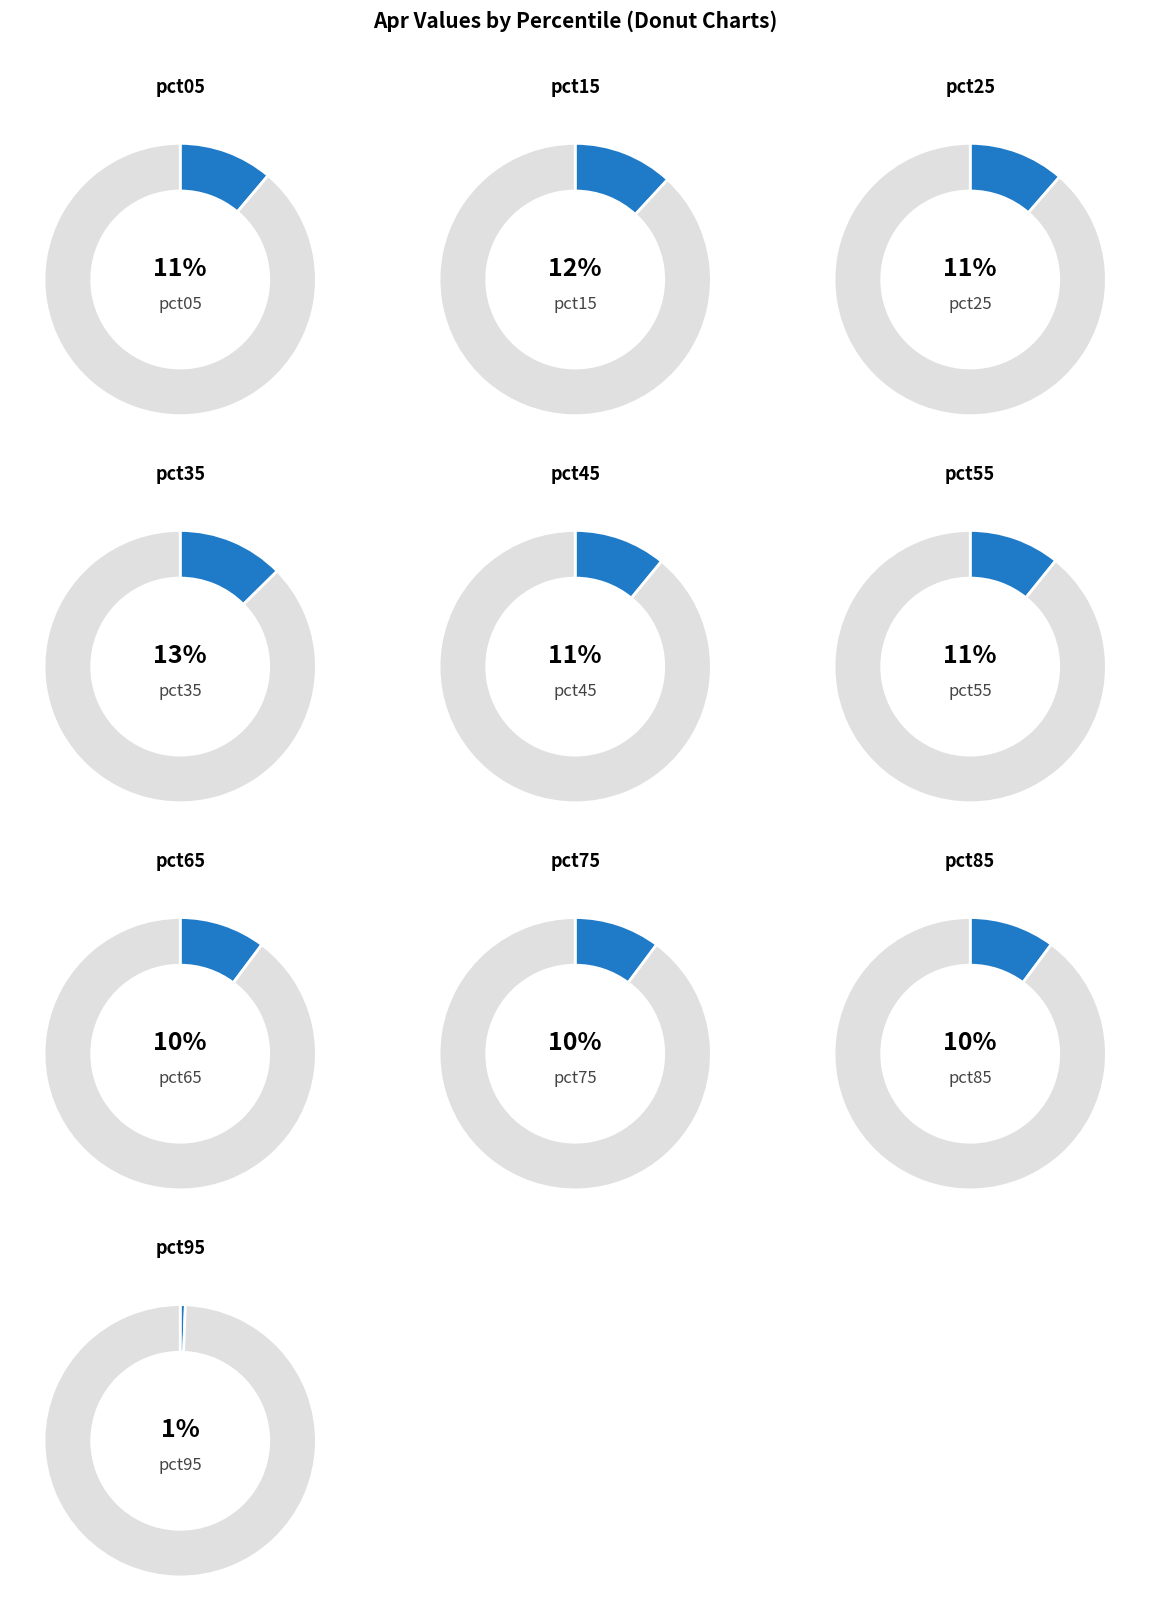

How many slices are in this pie chart?

10